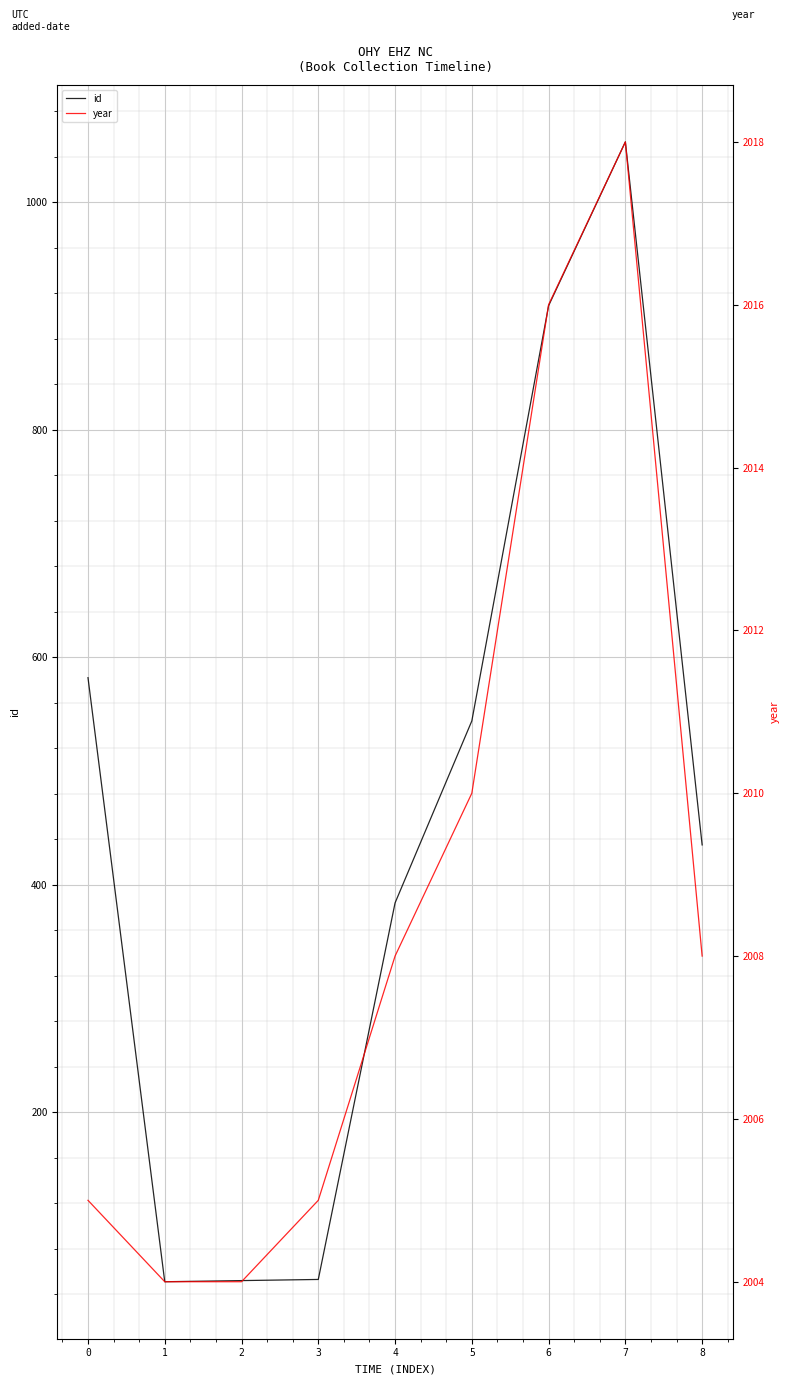

At which label is year closest to 2011?

5